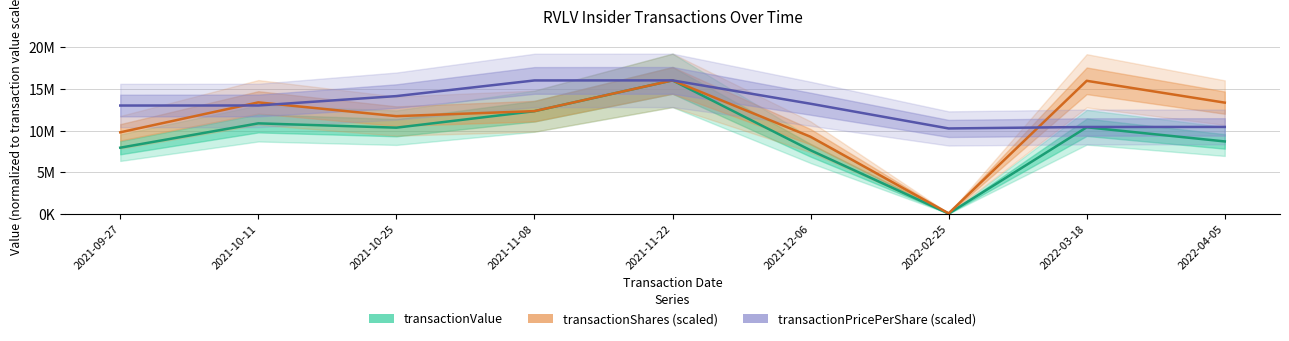

Is it true that transactionValue equals 3621209.3 at 2021-09-27?

False